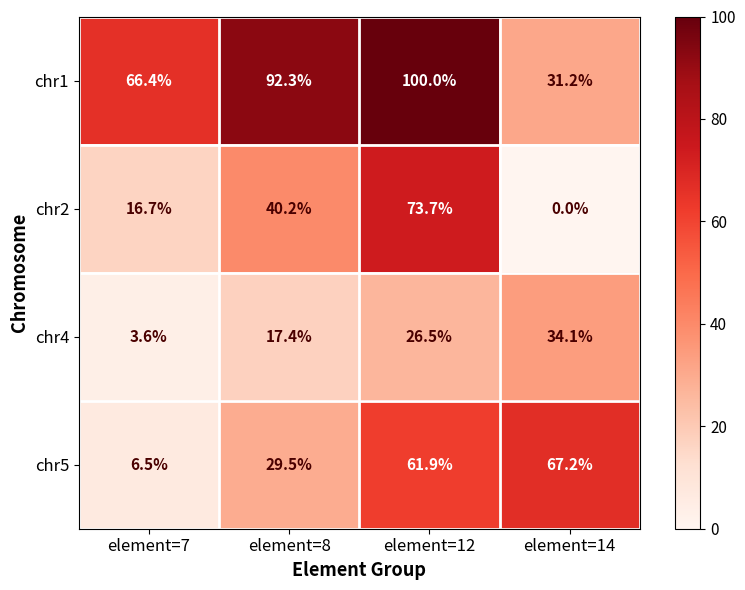

Between element=8 and element=12, which series saw the biggest shift?

chr2